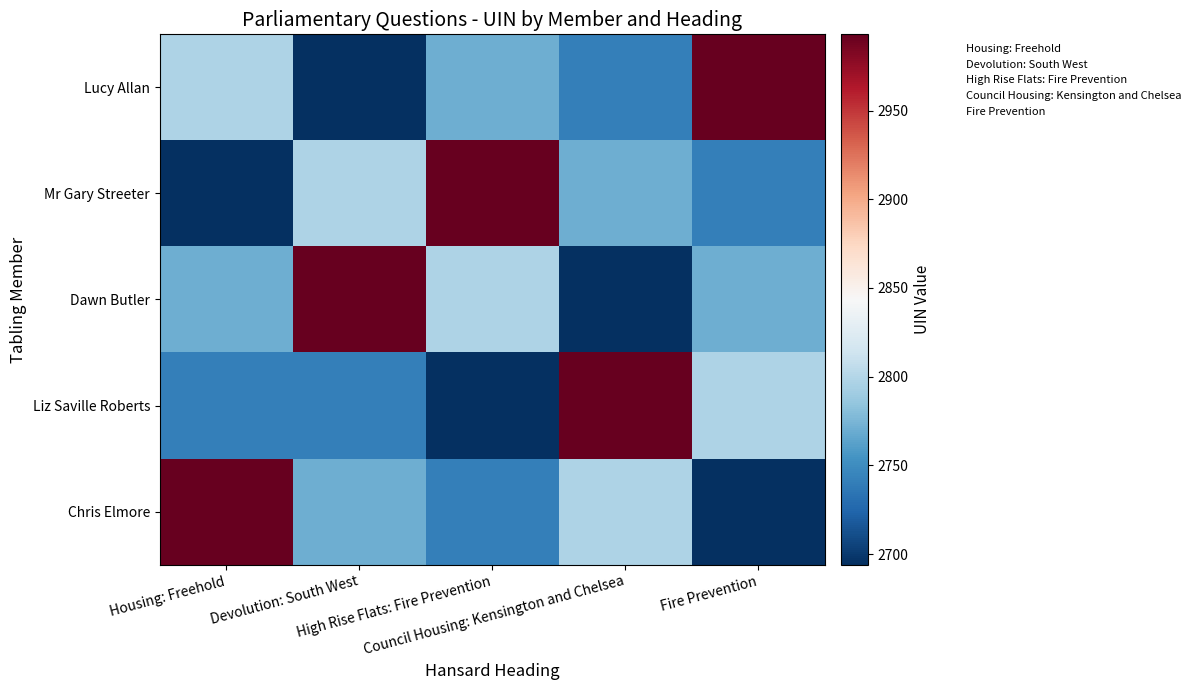

Reading left to right, extract all data points from this chart.

Lucy Allan: Housing: Freehold=2797	Devolution: South West=2694	High Rise Flats: Fire Prevention=2770	Council Housing: Kensington and Chelsea=2741	Fire Prevention=2993
Mr Gary Streeter: Housing: Freehold=2694	Devolution: South West=2797	High Rise Flats: Fire Prevention=2993	Council Housing: Kensington and Chelsea=2770	Fire Prevention=2741
Dawn Butler: Housing: Freehold=2770	Devolution: South West=2993	High Rise Flats: Fire Prevention=2797	Council Housing: Kensington and Chelsea=2694	Fire Prevention=2770
Liz Saville Roberts: Housing: Freehold=2741	Devolution: South West=2741	High Rise Flats: Fire Prevention=2694	Council Housing: Kensington and Chelsea=2993	Fire Prevention=2797
Chris Elmore: Housing: Freehold=2993	Devolution: South West=2770	High Rise Flats: Fire Prevention=2741	Council Housing: Kensington and Chelsea=2797	Fire Prevention=2694